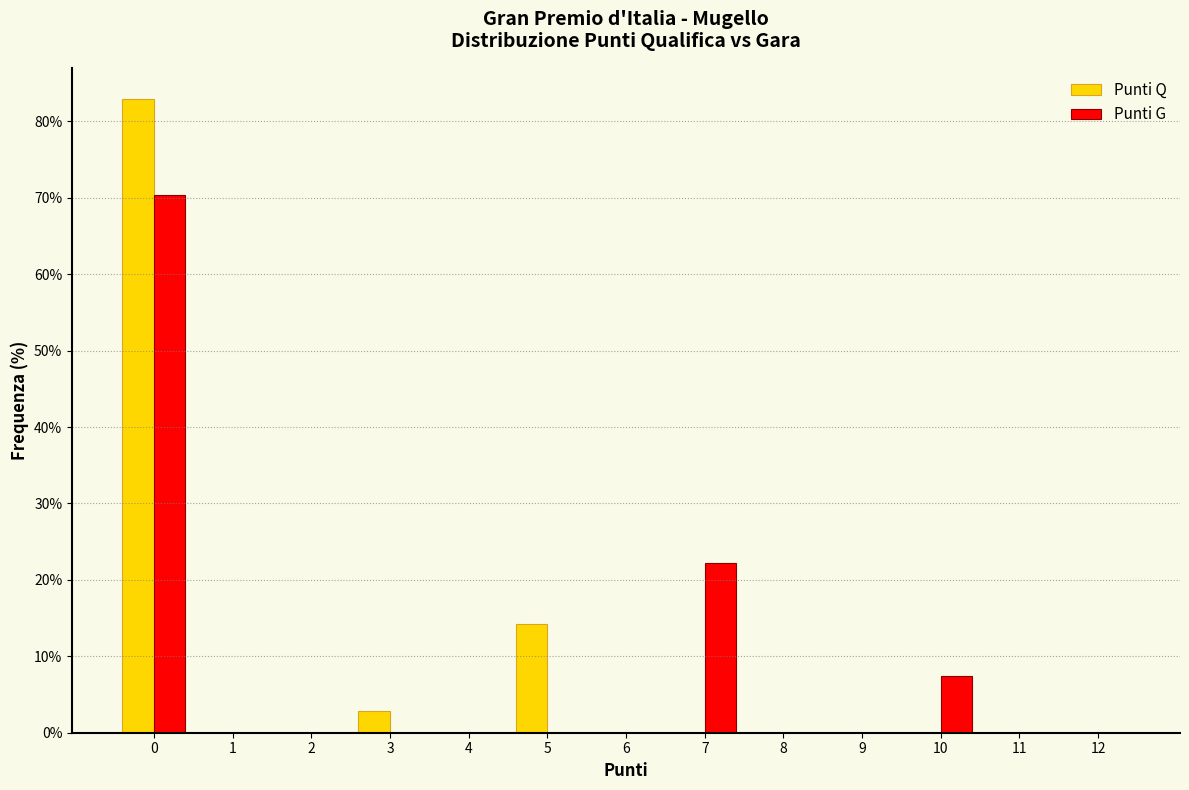

Reading left to right, transcribe this chart: for each range on the x-axis, give the height of each series' bar. The values are not printed on the chart, so give them approximately, as read against the axis.

-0.5 to 0.5: Punti Q=83	Punti G=70
0.5 to 1.5: Punti Q=0	Punti G=0
1.5 to 2.5: Punti Q=0	Punti G=0
2.5 to 3.5: Punti Q=3	Punti G=0
3.5 to 4.5: Punti Q=0	Punti G=0
4.5 to 5.5: Punti Q=14	Punti G=0
5.5 to 6.5: Punti Q=0	Punti G=0
6.5 to 7.5: Punti Q=0	Punti G=22
7.5 to 8.5: Punti Q=0	Punti G=0
8.5 to 9.5: Punti Q=0	Punti G=0
9.5 to 10.5: Punti Q=0	Punti G=7
10.5 to 11.5: Punti Q=0	Punti G=0
11.5 to 12.5: Punti Q=0	Punti G=0